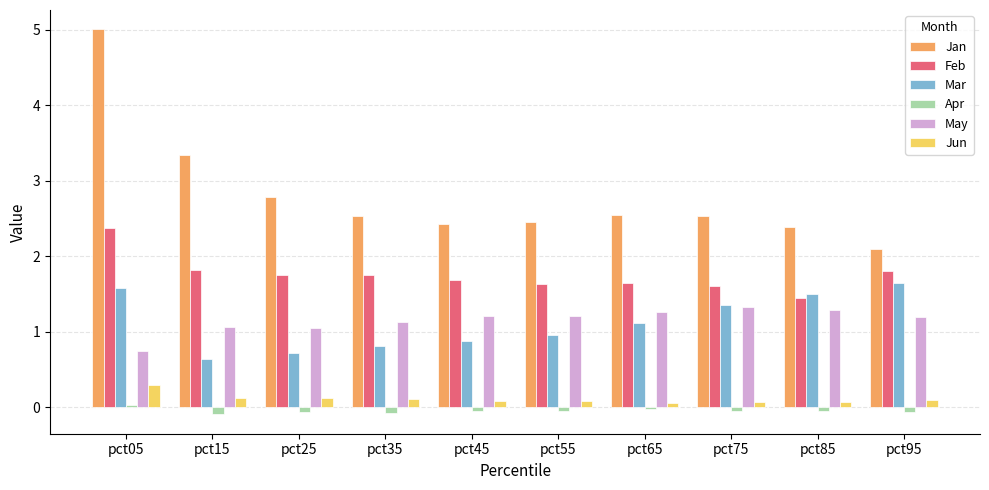

Which category has the lowest value in the Jan series?

pct95